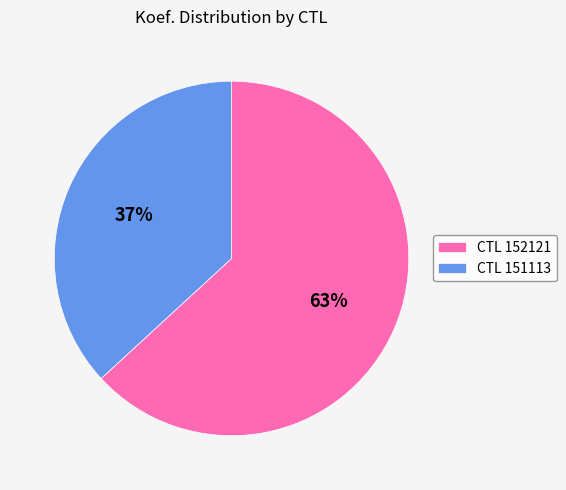

Is there any slice that represents more than half of the pie?

Yes